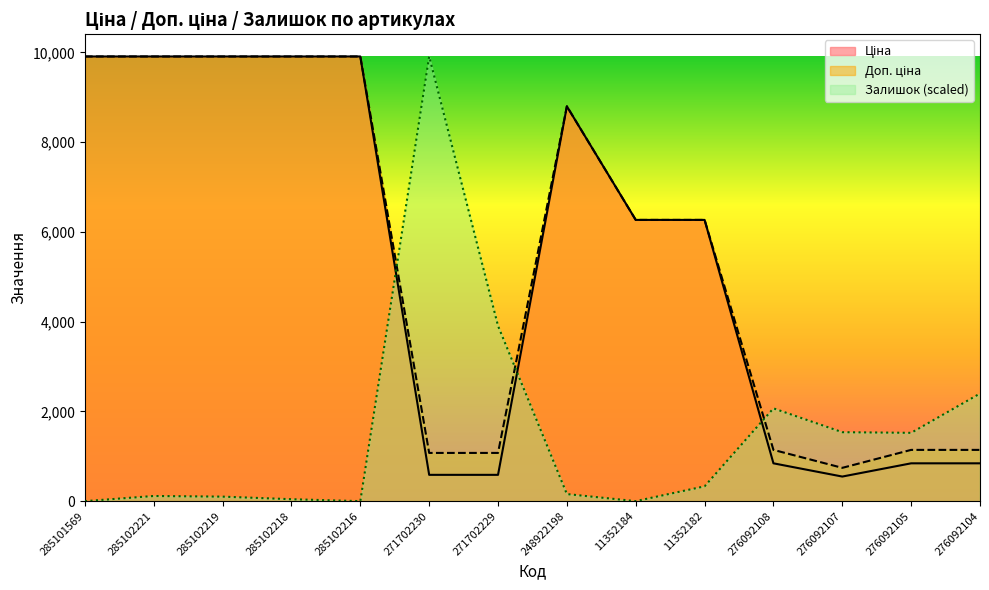

What is the total value across all series at 271702230?

11568.9